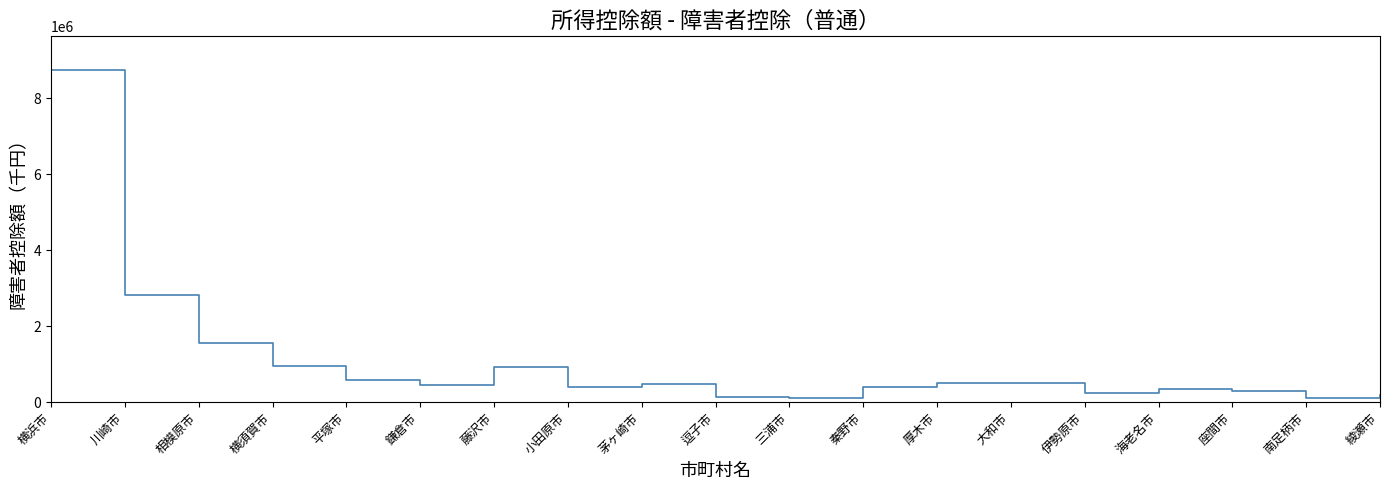

At which category does the data reach its first local peak?

藤沢市